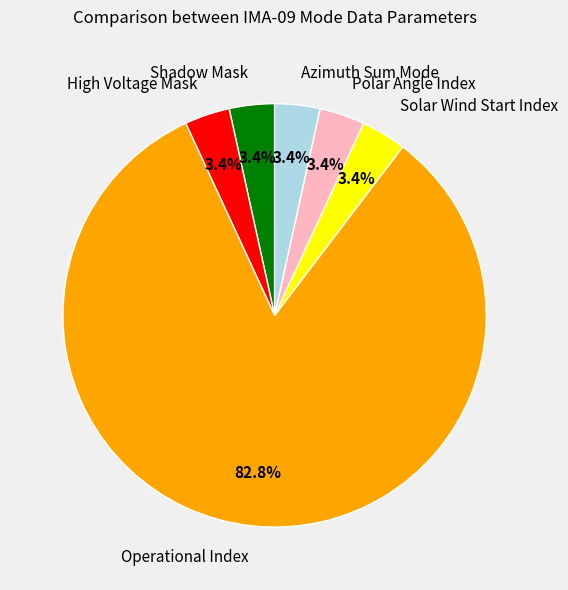

Which category has the biggest portion of the pie?

Operational Index